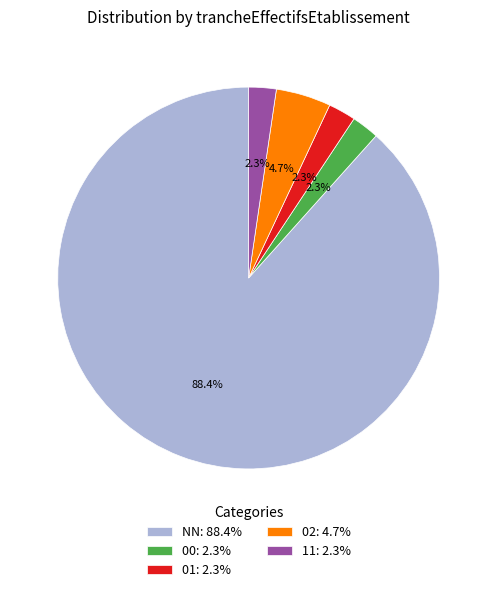

Is NN: 88.4% the majority of the pie?

Yes